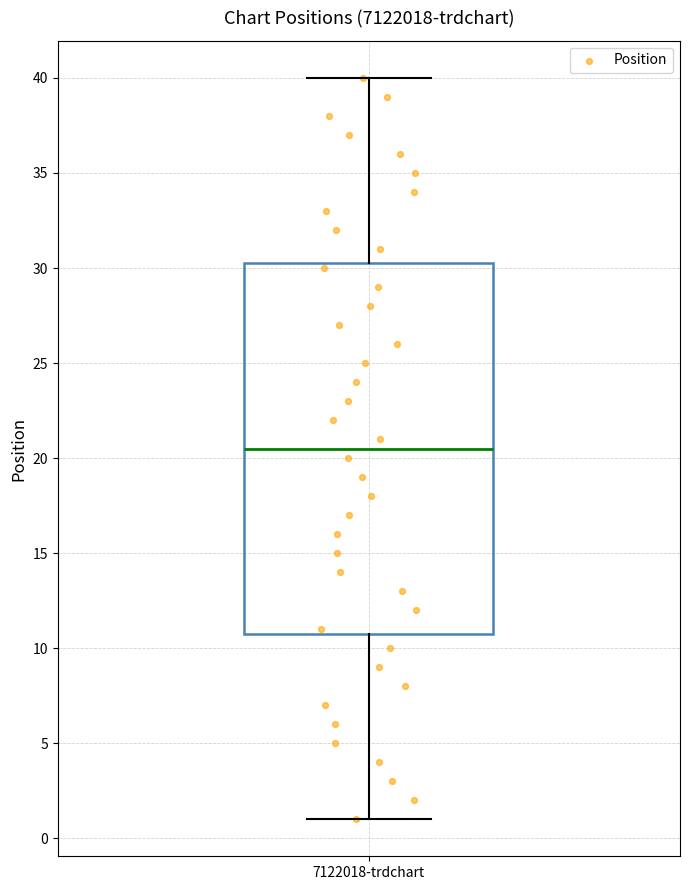

Read this box plot against the y-axis: the position of the median line, the range covered by the box, and the ends of both whiskers. The values are not printed on the chart, so give them approximately, as read against the axis.

median 20.5, box 11.0 to 30.5, whiskers 1.0 to 40.0